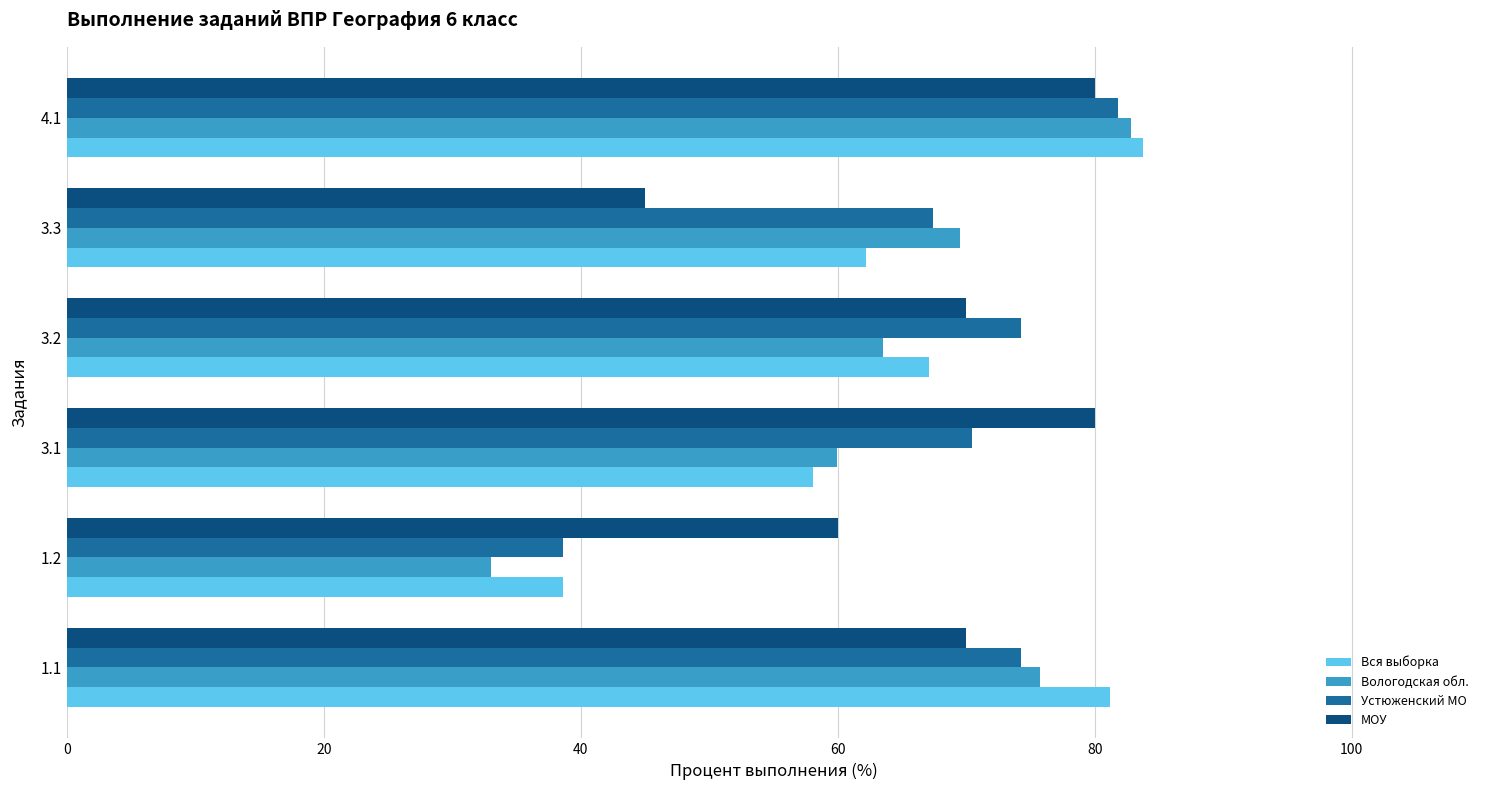

What is the total value across all series at 3.1?

268.5